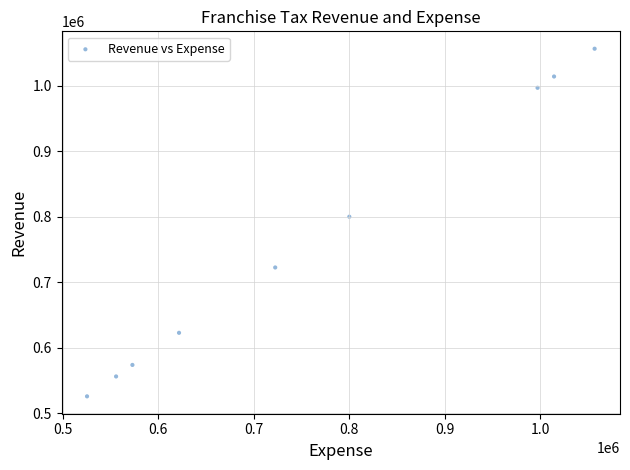

What is the average X value?

763079.0